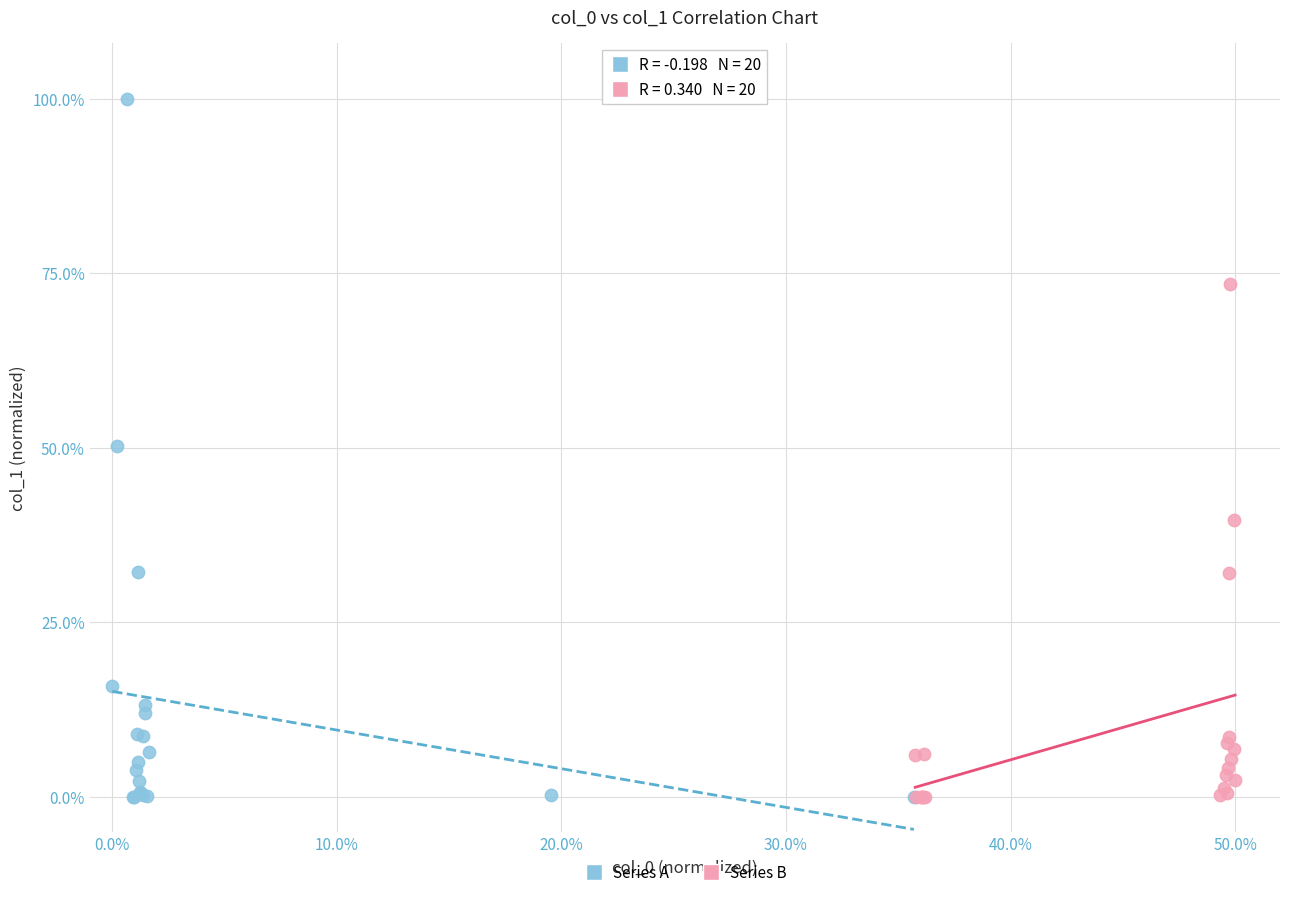

What are all the series names shown in the legend?

Series A, Series B